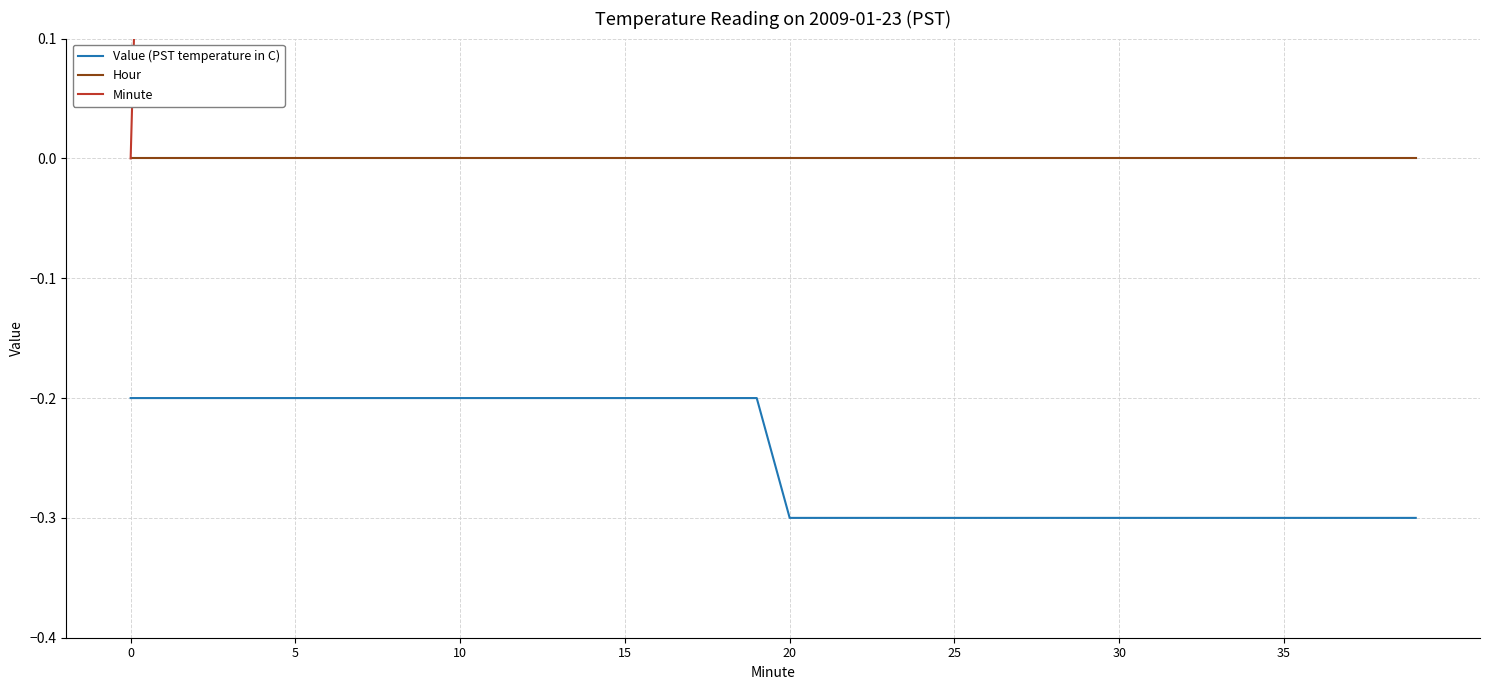

Does the chart have visible grid lines?

Yes